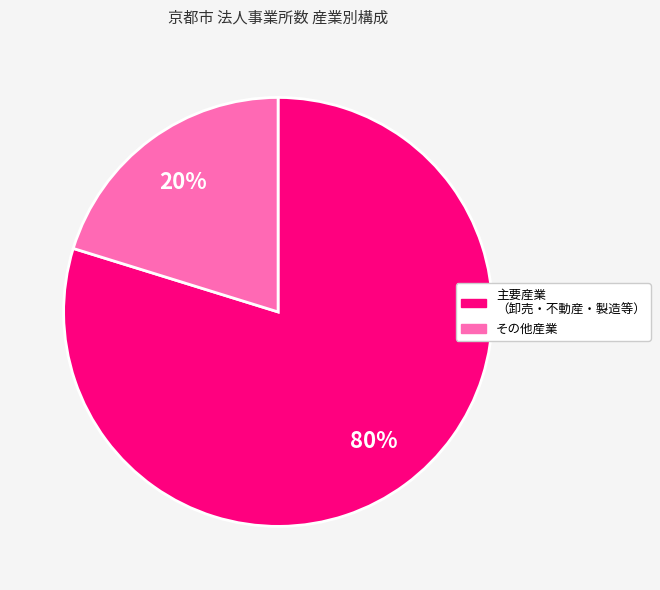

To the nearest percent, what is the difference between the largest and smallest slice percentages?

60%